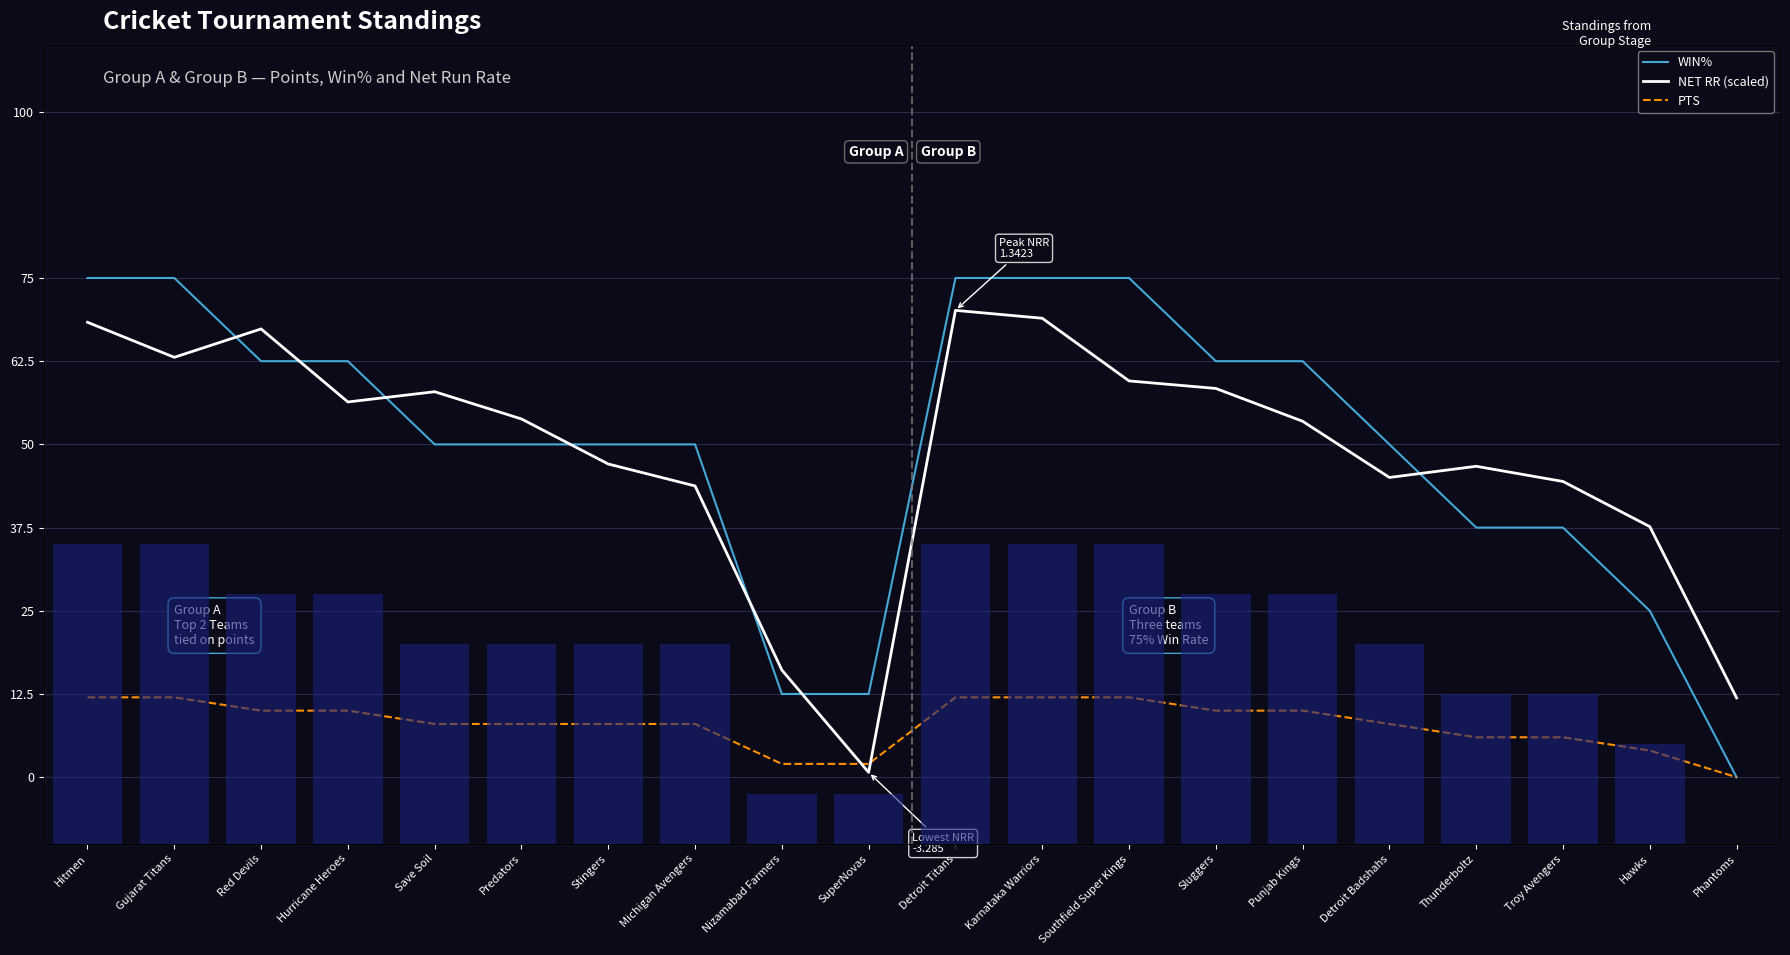

What are all the series names shown in the legend?

WIN%, NET RR (scaled), PTS